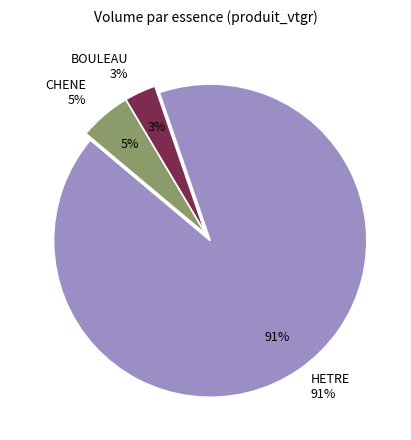

How many segments does this pie chart have?

3